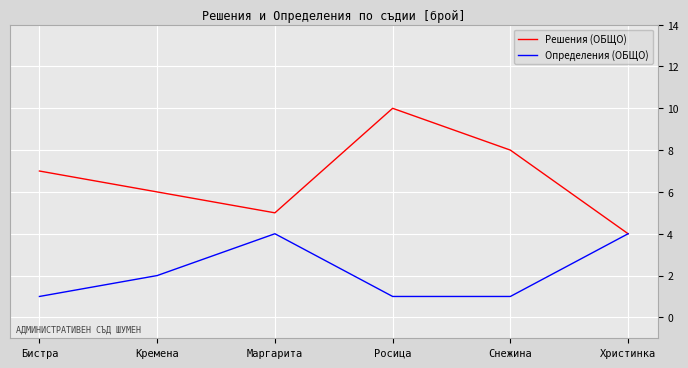

The Определения (ОБЩО) series shows 2 at Кремена. True or false?

True